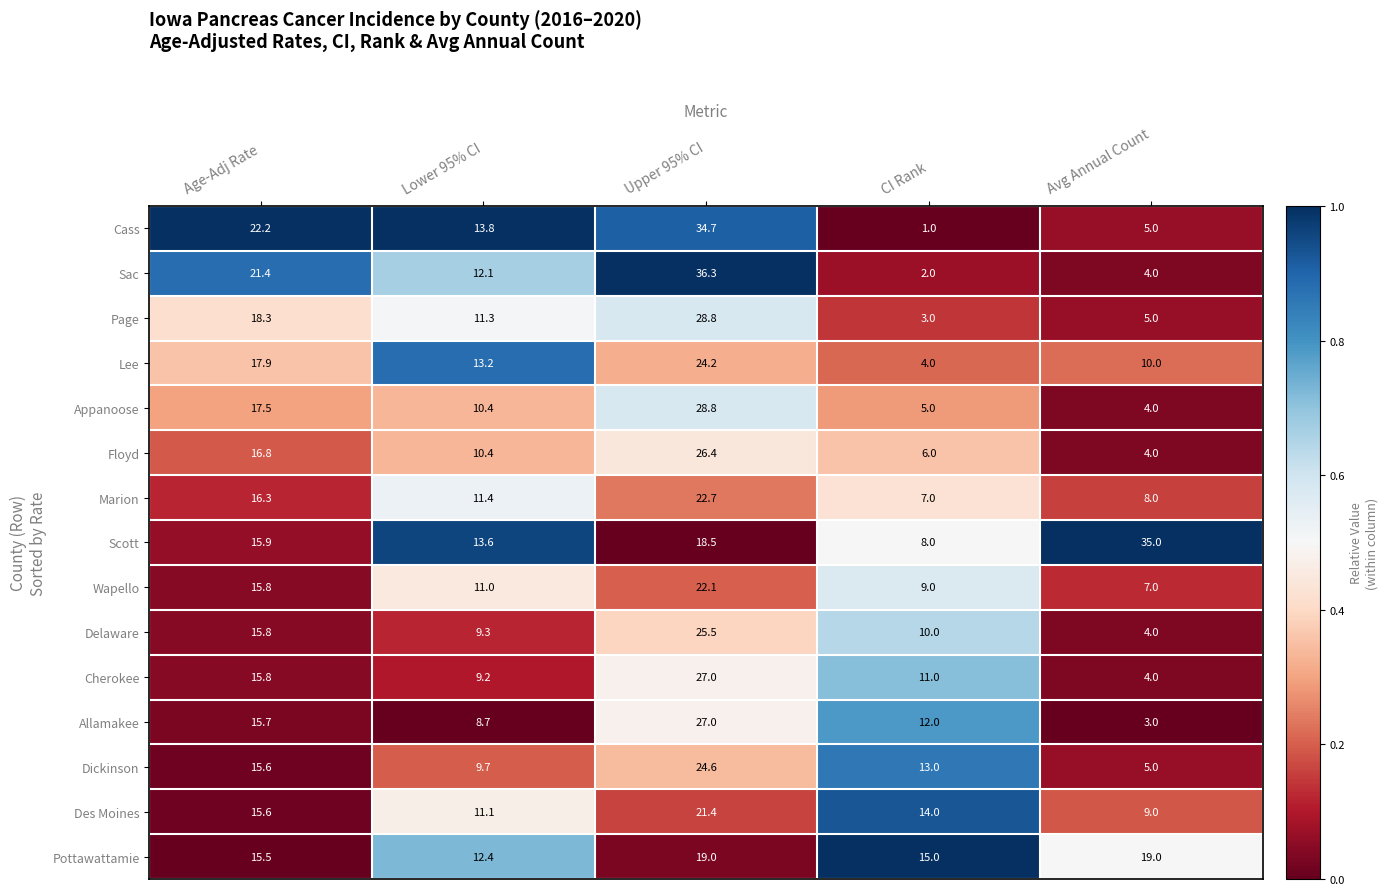

List the labels in order of Wapello value, largest first.

Upper 95% CI, Age-Adj Rate, Lower 95% CI, CI Rank, Avg Annual Count